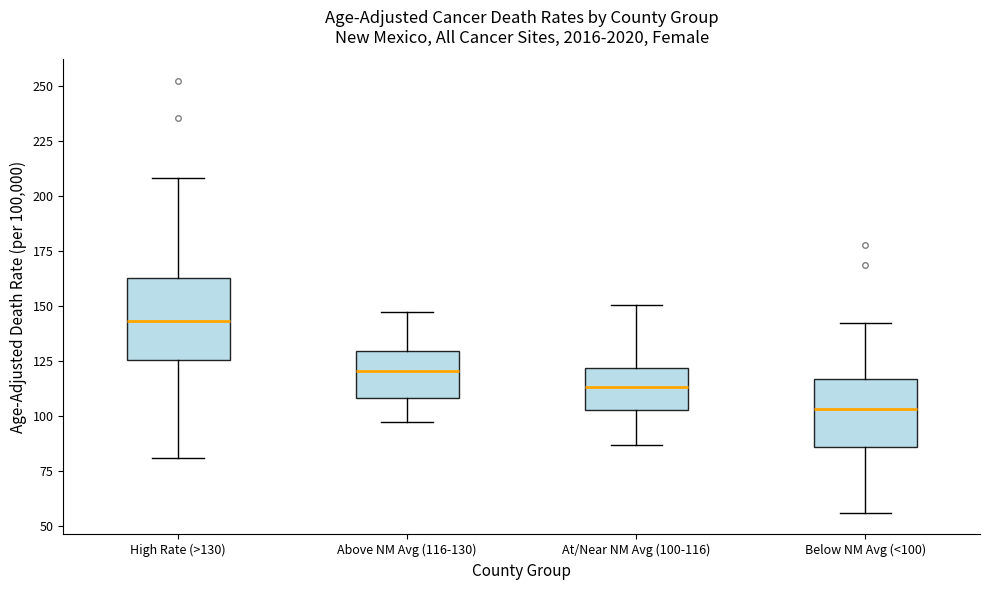

Reading left to right, transcribe this box plot: for each box, give where its median line is, the range the box spans, and where its two whiskers end, as read against the y-axis. The values are not printed on the chart, so give them approximately, as read against the axis.

High Rate (>130): median 145, box 125 to 165, whiskers 80 to 210
Above NM Avg (116-130): median 120, box 110 to 130, whiskers 95 to 145
At/Near NM Avg (100-116): median 115, box 105 to 120, whiskers 85 to 150
Below NM Avg (<100): median 105, box 85 to 115, whiskers 55 to 140